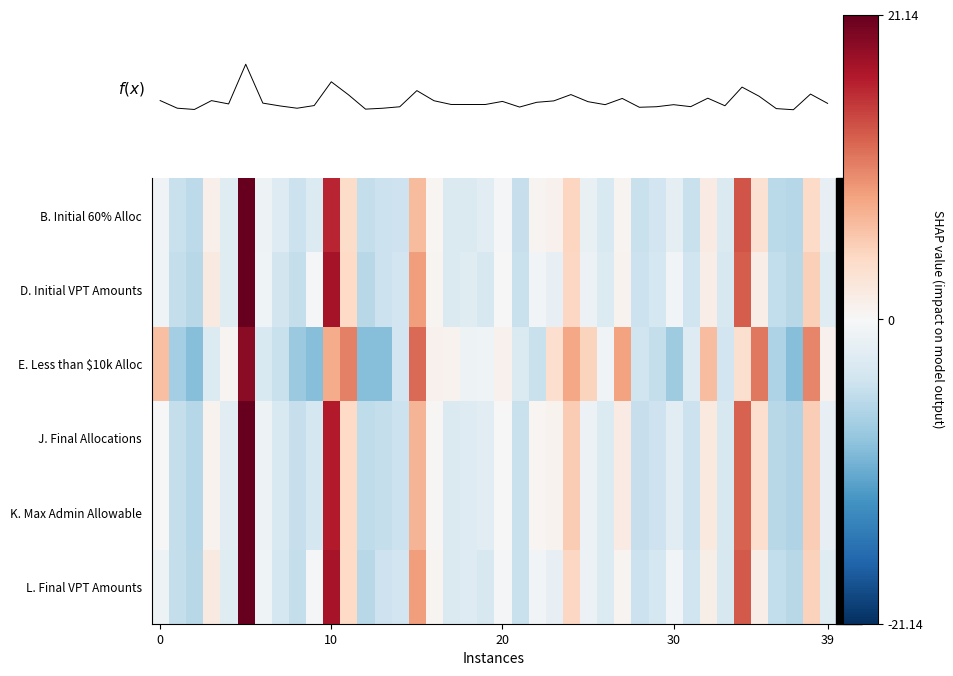

Which has a higher value, 38 or 13?

38